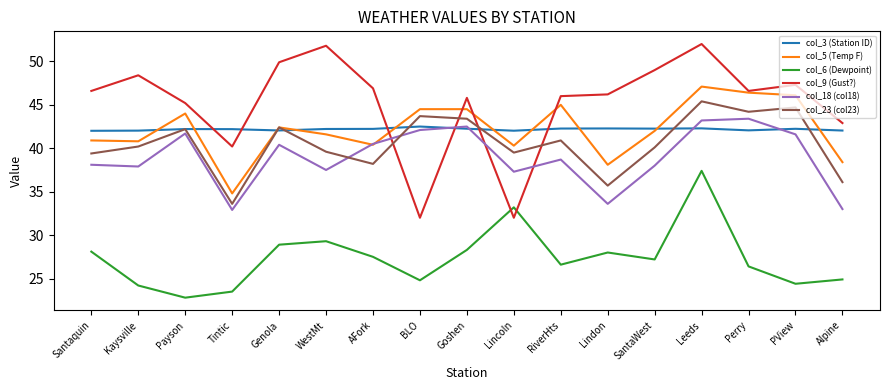

What position from the left is Payson?

3